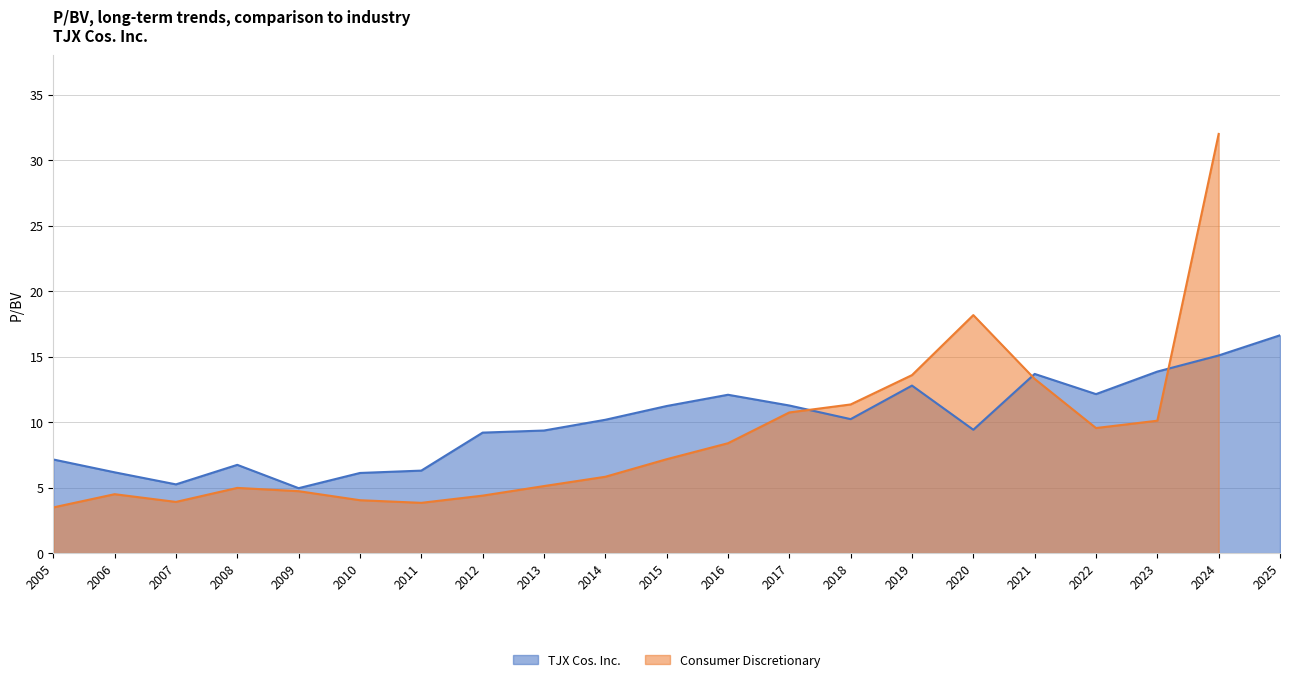

Is it true that TJX Cos. Inc. equals 16.6 at 2025?

True